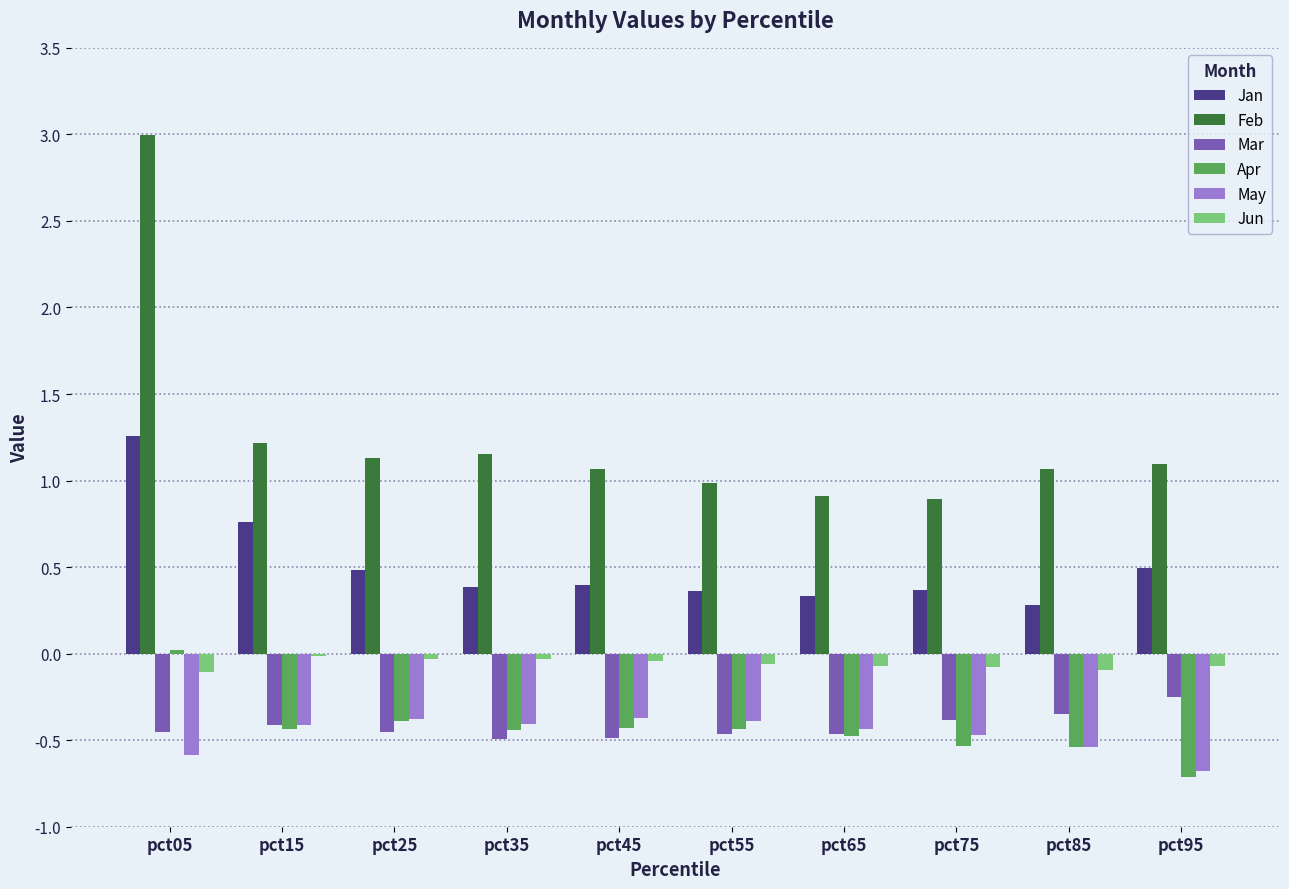

What is the difference between the second highest and minimum values in the Mar series?

0.1